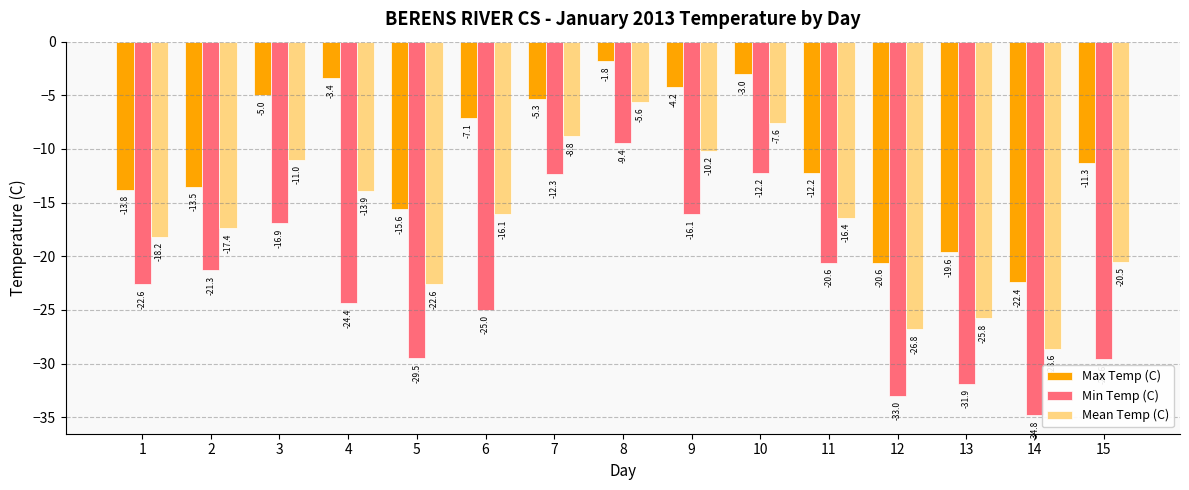

How many groups of bars are there?

15